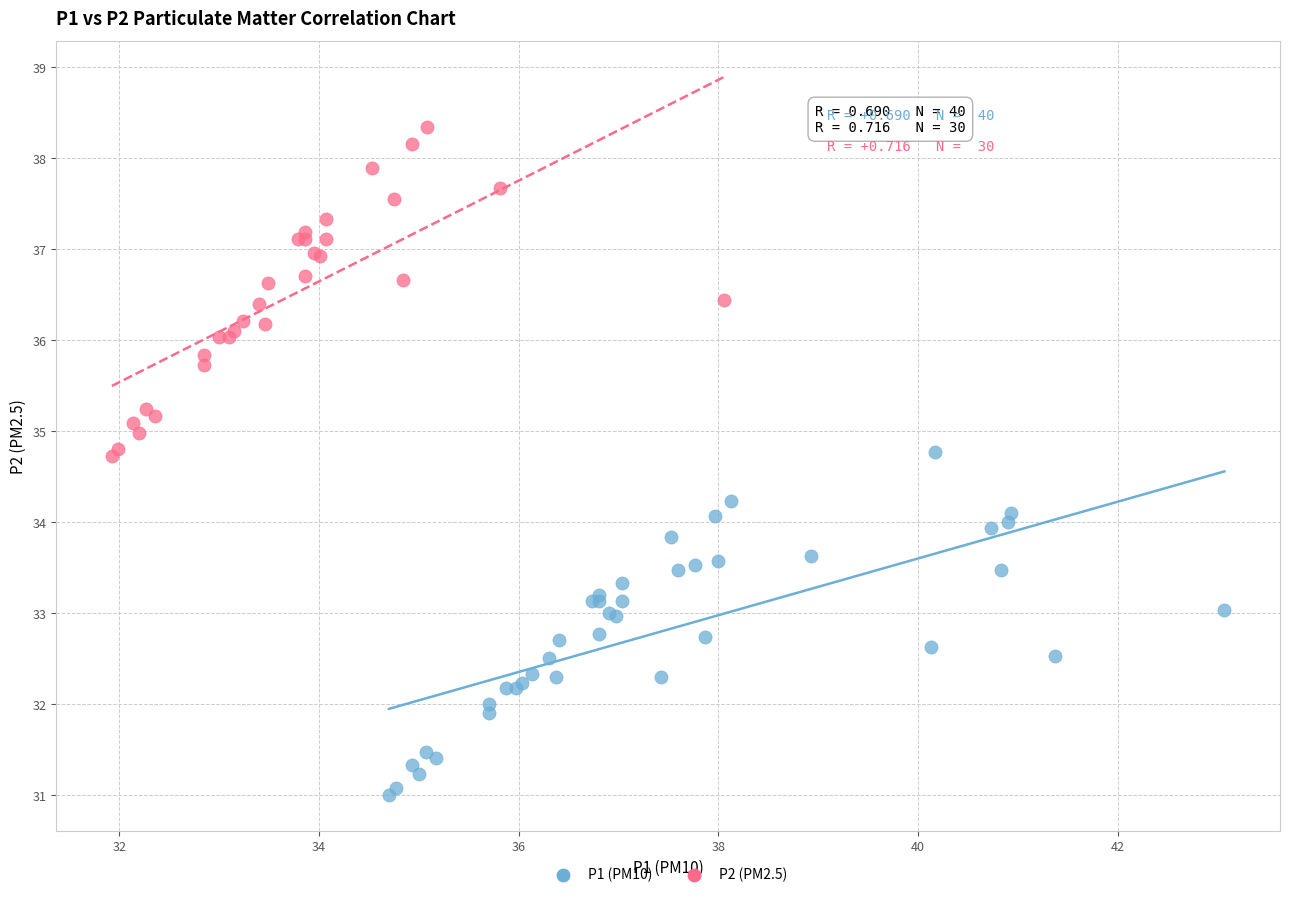

Which series reaches the minimum Y coordinate?

P1 (PM10)